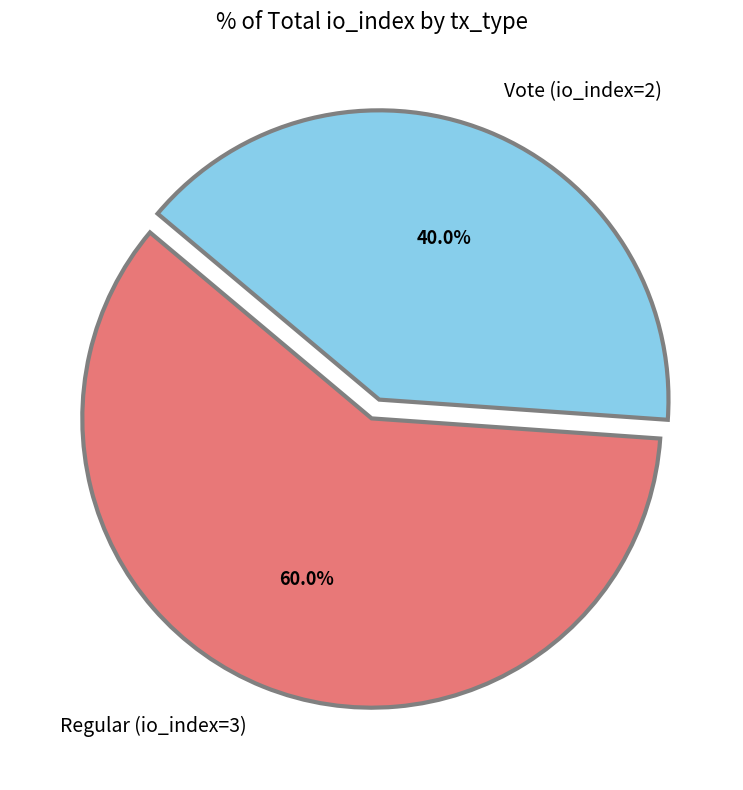

To the nearest percent, what is the combined percentage of Vote (io_index=2) and Regular (io_index=3)?

100%